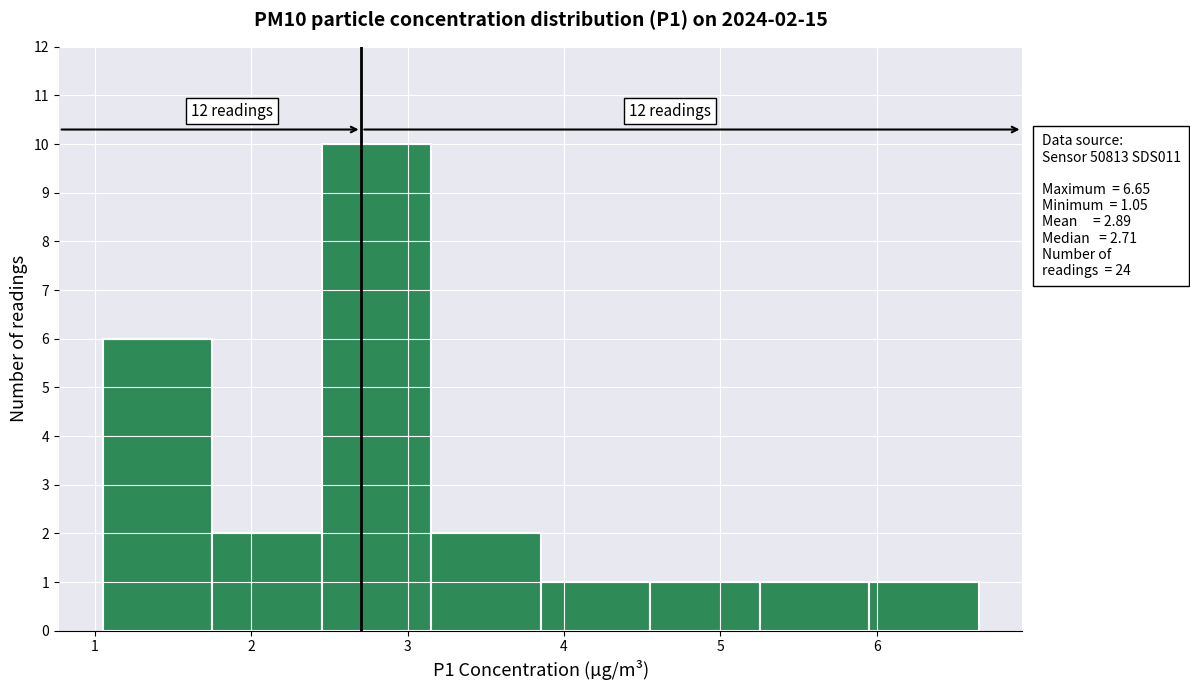

Which range on the x-axis has the tallest bar?

2.45 to 3.15